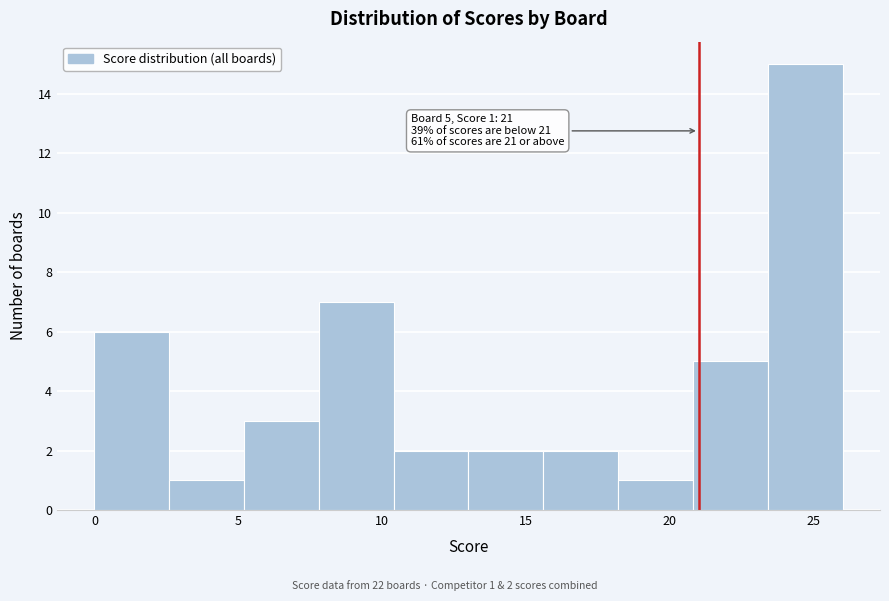

Over which range of the x-axis is the bar tallest?

23.4 to 26.0